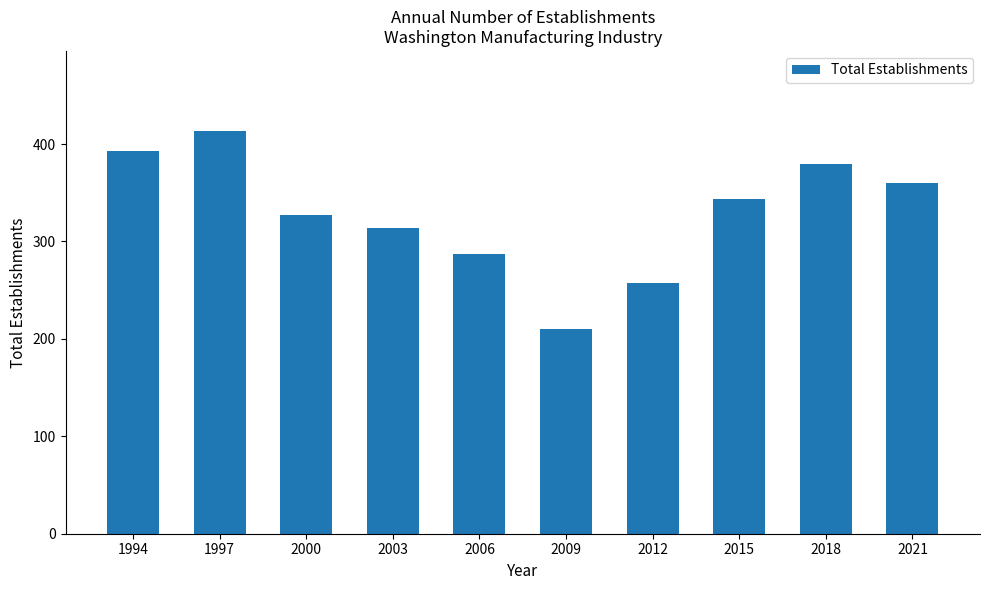

Reading right to left, list all the values displayed in this chart.

2021=360	2018=380	2015=344	2012=257	2009=210	2006=287	2003=314	2000=327	1997=413	1994=393